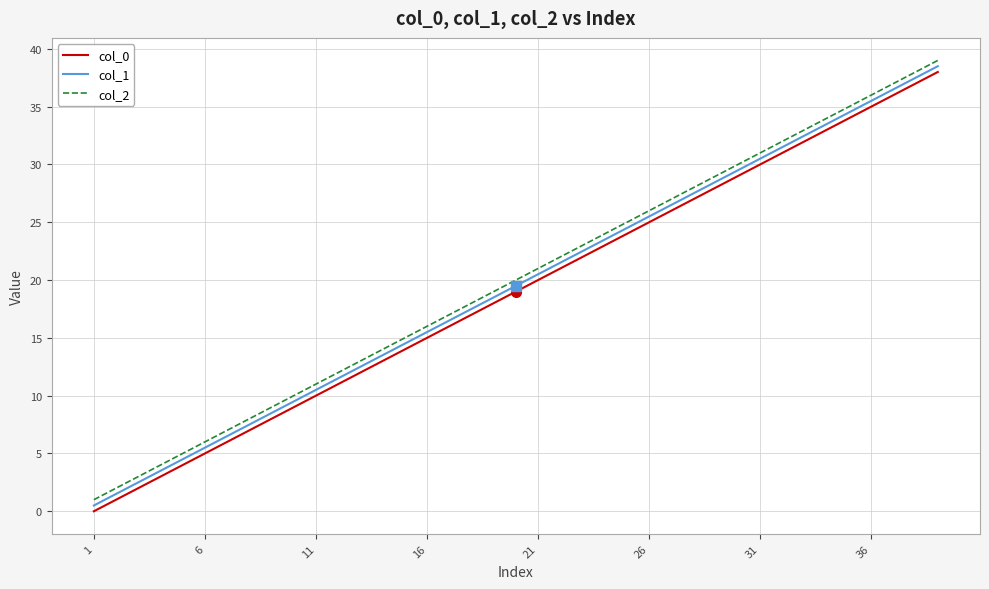

What are all the series names shown in the legend?

col_0, col_1, col_2